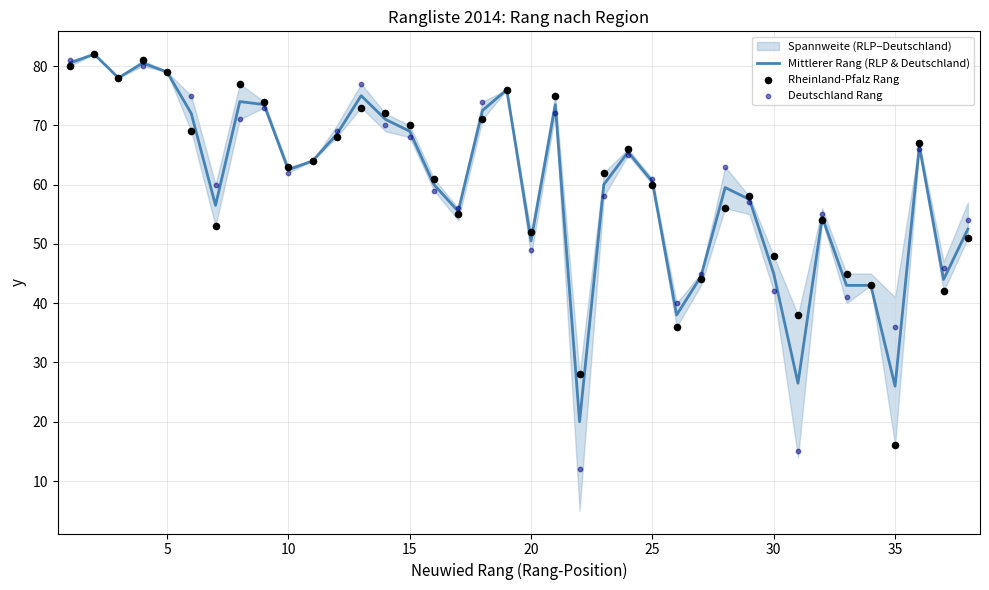

Which series has the largest total across all categories?

Rheinland-Pfalz Rang